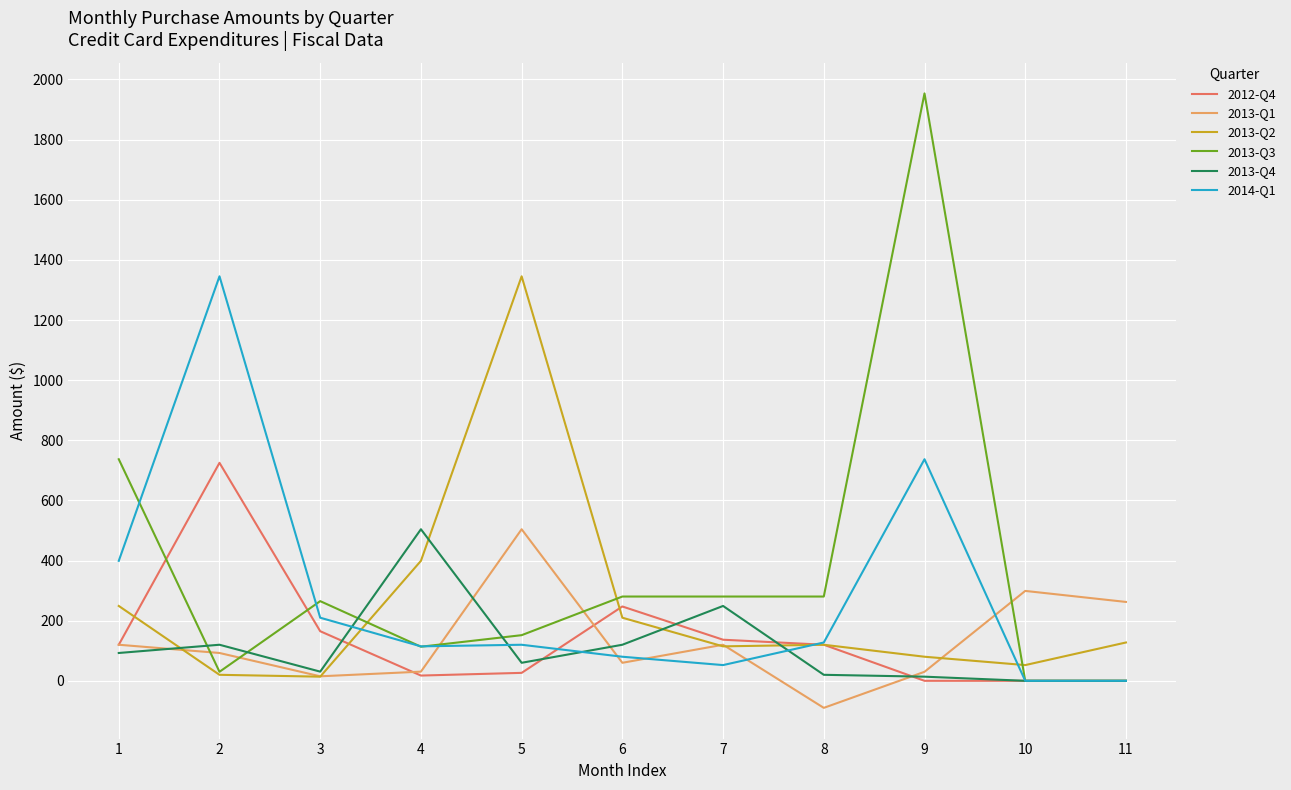

What is the difference between the highest and lowest values at 1?

644.4